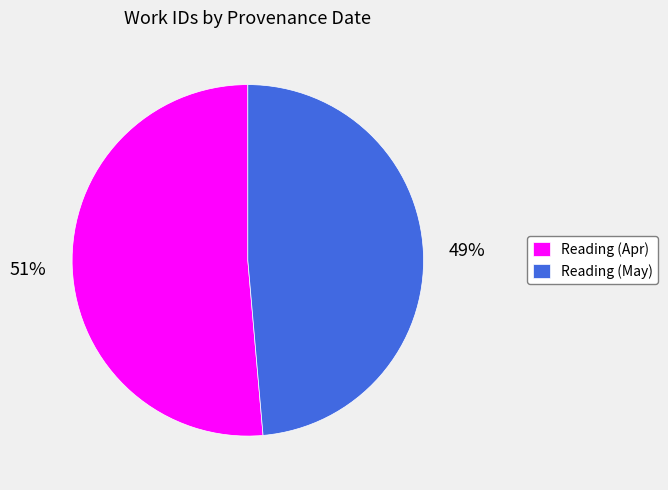

To the nearest percent, what is the average slice percentage?

50%